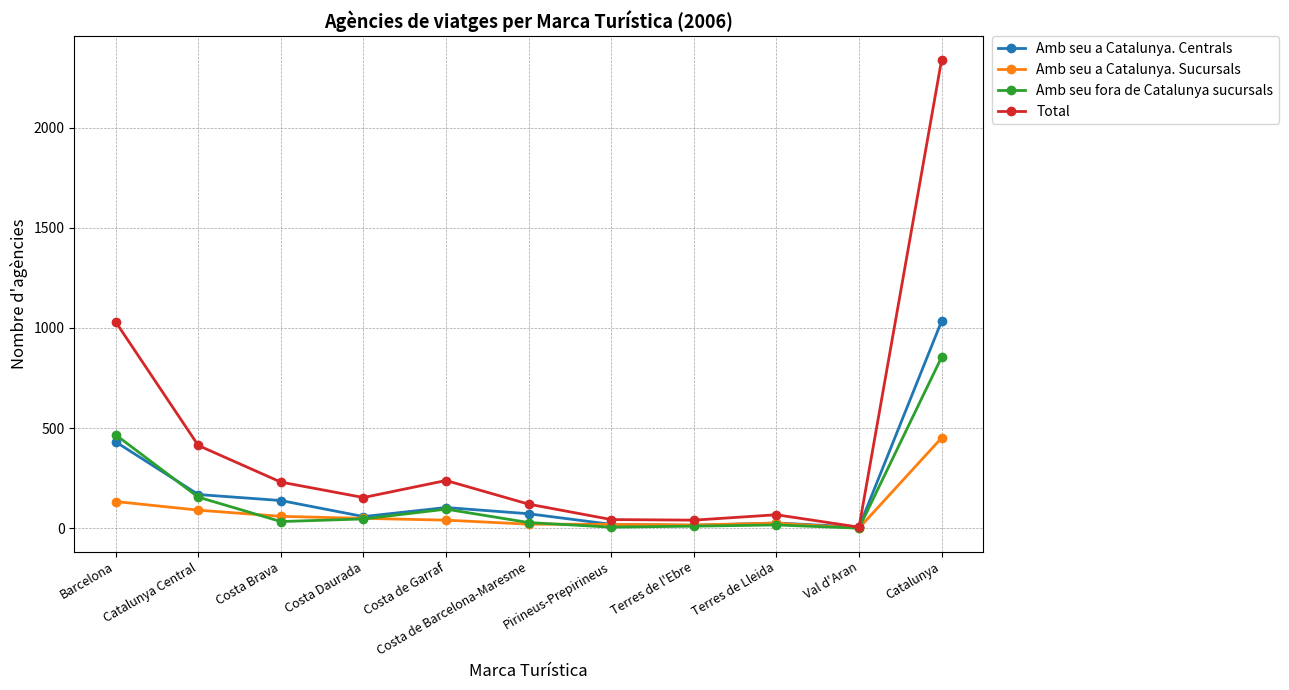

What position from the left is Pirineus-Prepirineus?

7